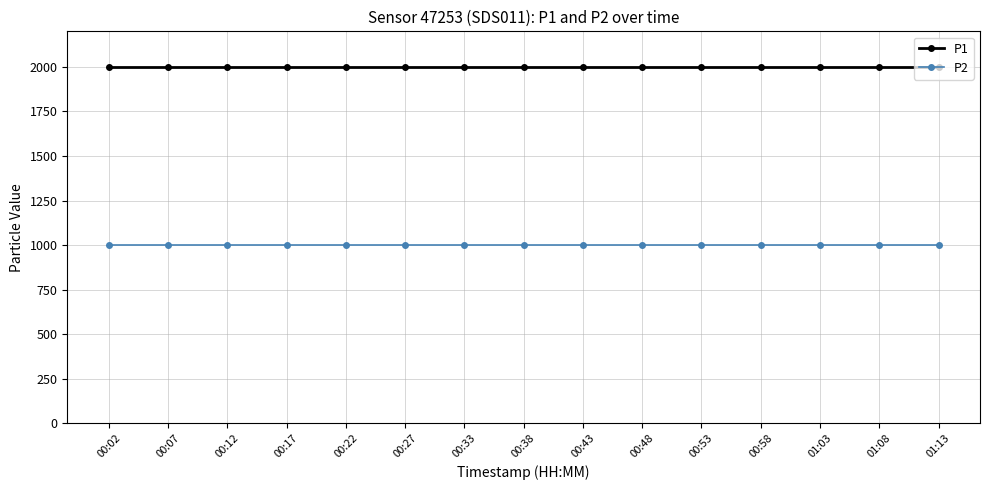

What is the sum of the P2 values at 00:12 and 00:58?

1999.8